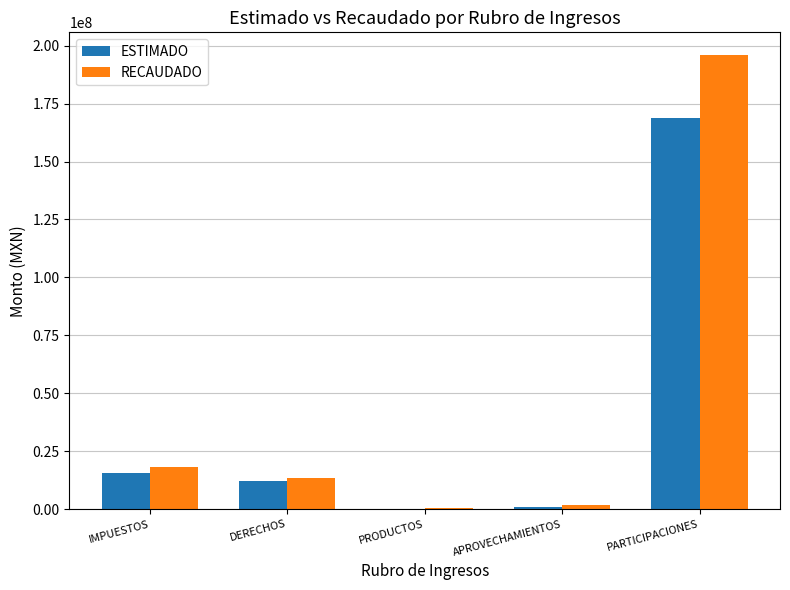

How many groups of bars are there?

5